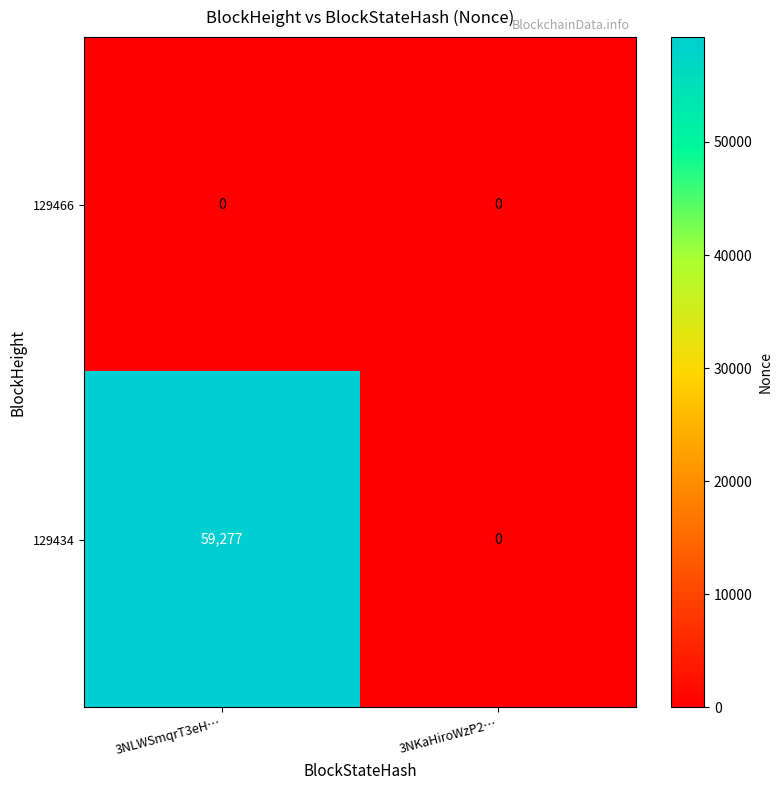

List the series in order of their overall mean, highest first.

129434, 129466